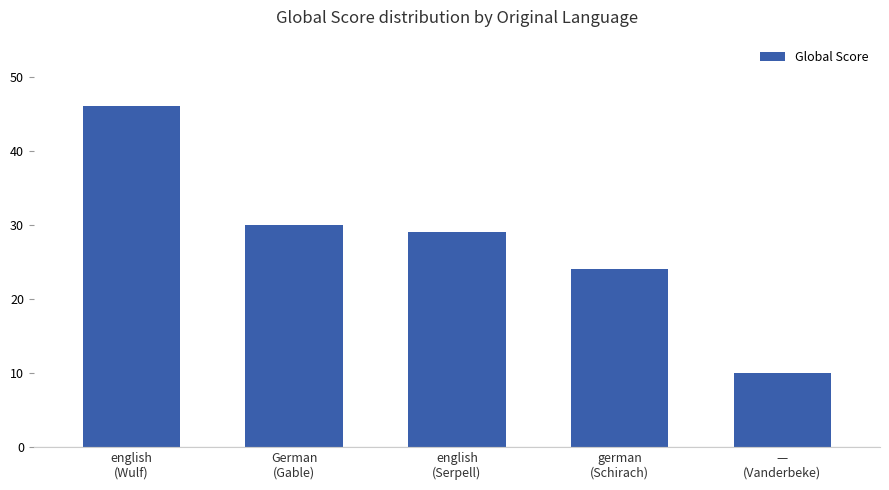

How many categories are shown in the chart?

5